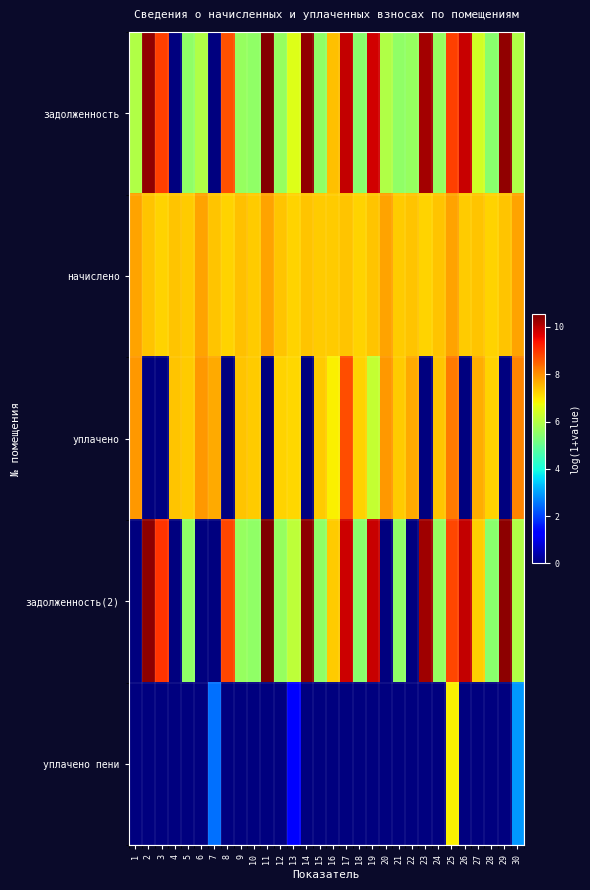

What is the spread (max minus min) of values at 17?

9.9